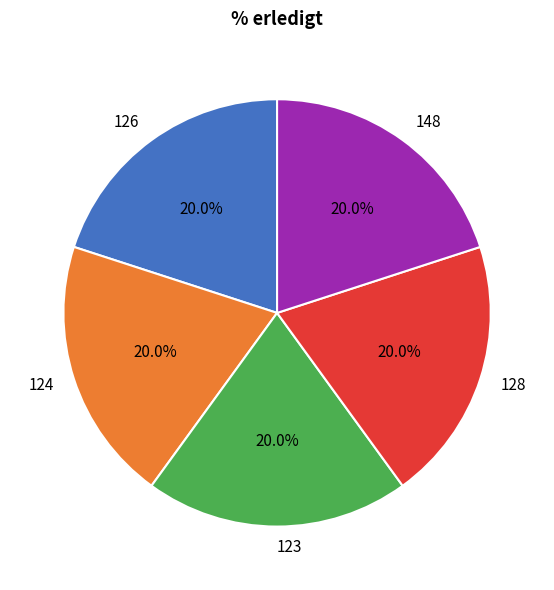

To the nearest percent, what portion does 128 represent?

20%